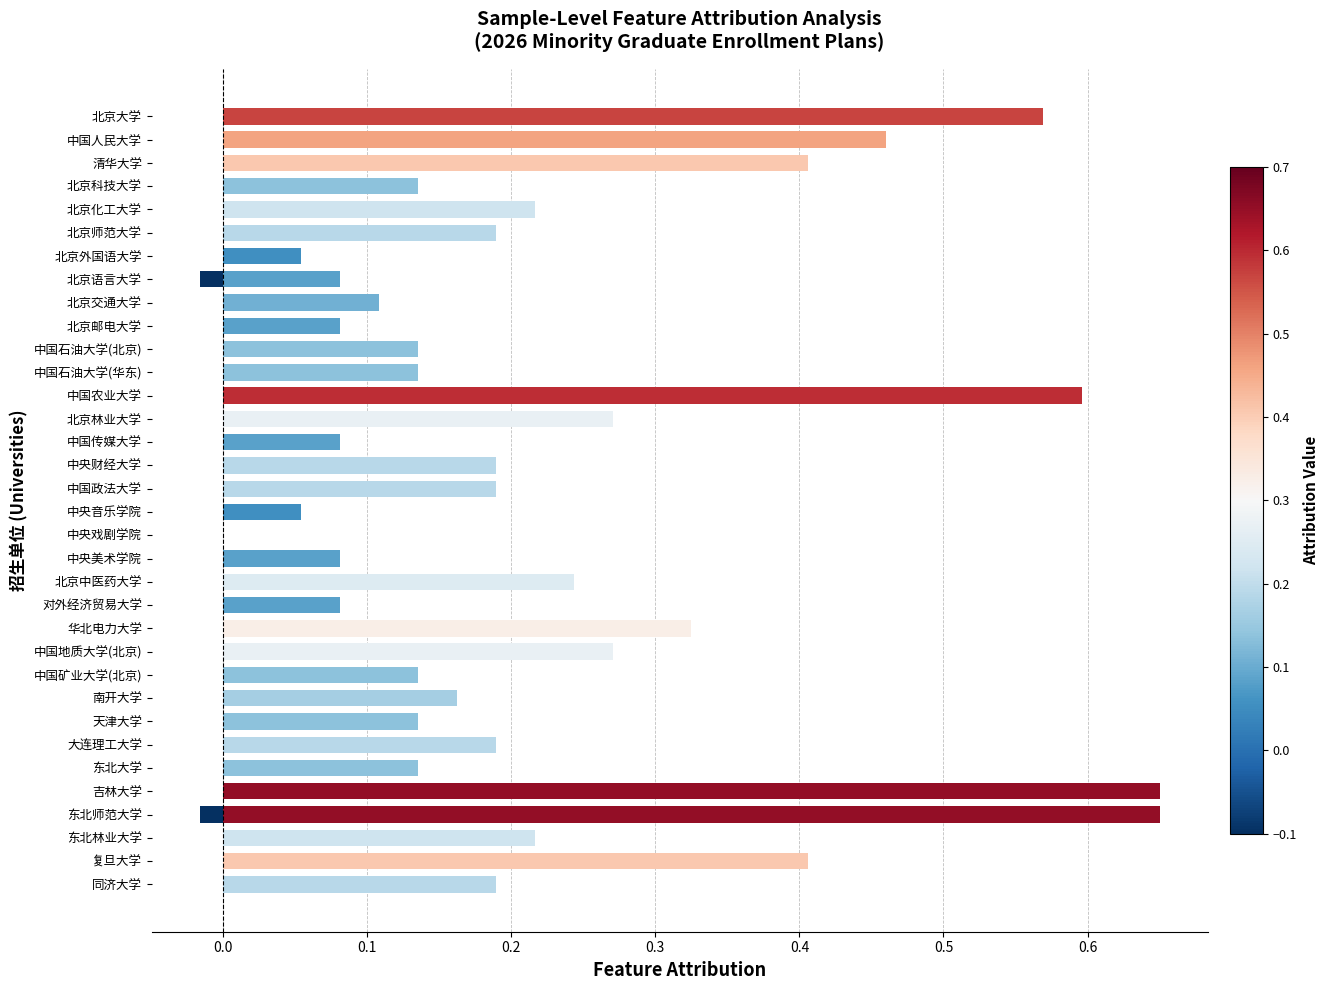

What position from the right is 东北大学?

6